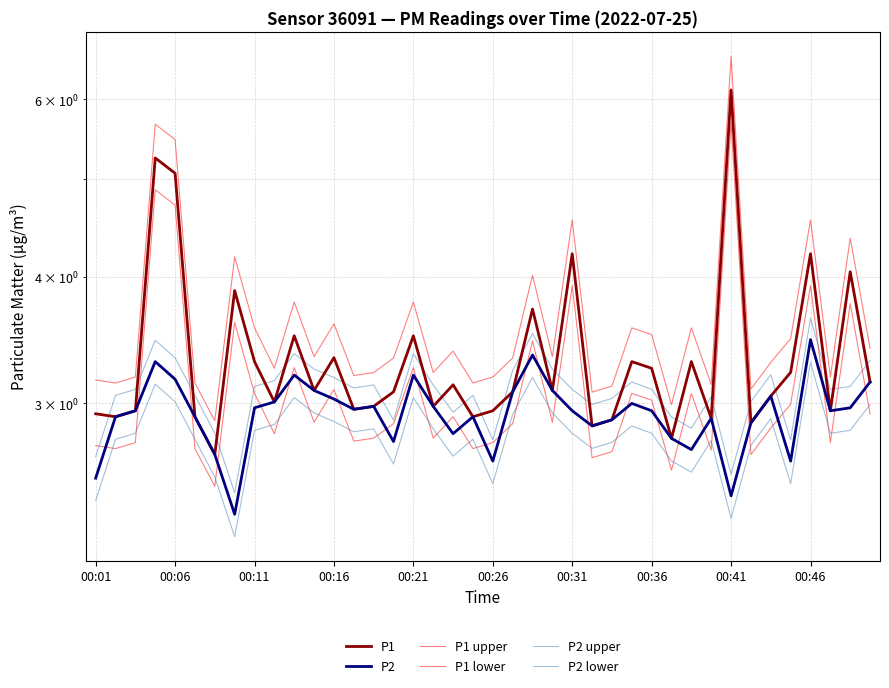

Is this an area chart (filled region under the line)?

No